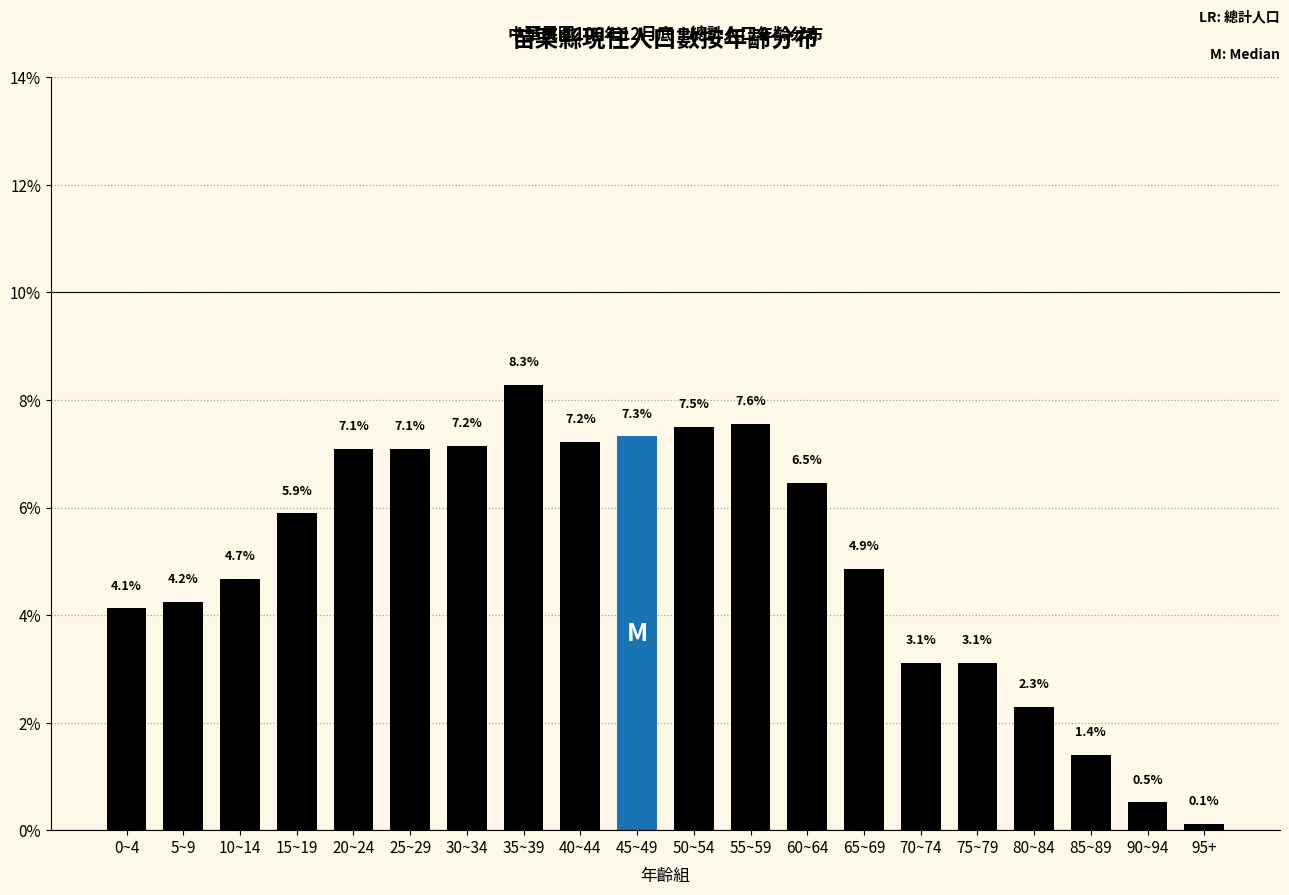

Reading right to left, what are all the values shown in this chart?

95+=0.1	90~94=0.5	85~89=1.4	80~84=2.3	75~79=3.1	70~74=3.1	65~69=4.9	60~64=6.5	55~59=7.6	50~54=7.5	45~49=7.3	40~44=7.2	35~39=8.3	30~34=7.2	25~29=7.1	20~24=7.1	15~19=5.9	10~14=4.7	5~9=4.2	0~4=4.1